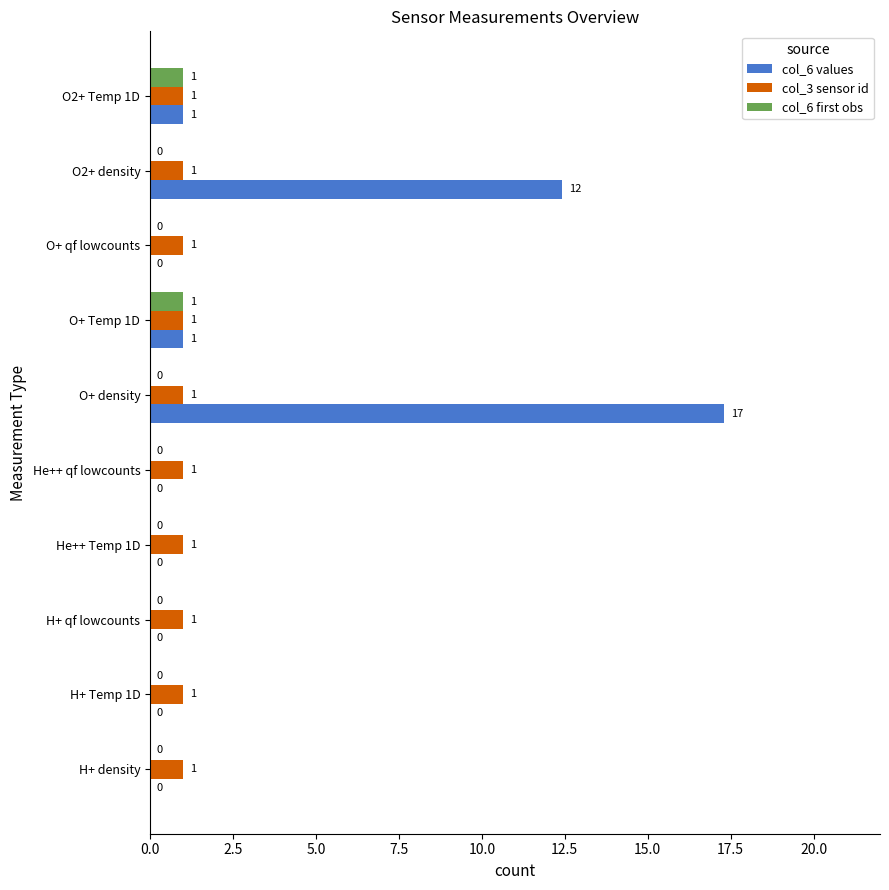

What is the sum of all col_6 first obs values?

2.0